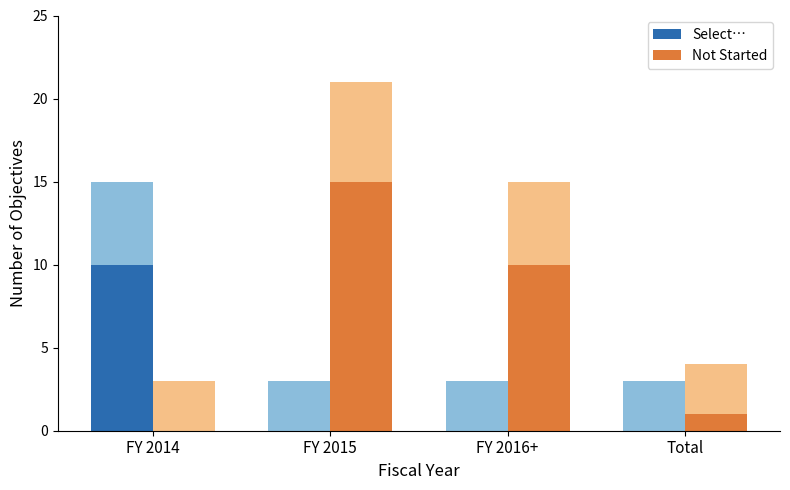

How many bars are there in each group?

2